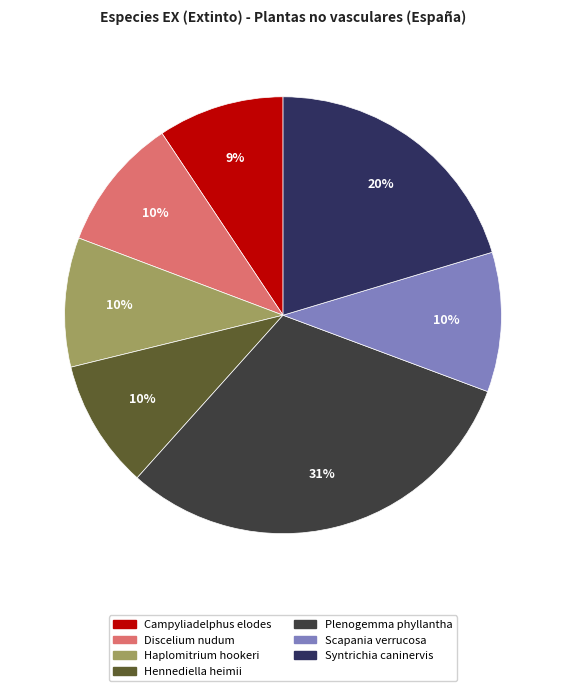

Is there a majority slice in this chart?

No